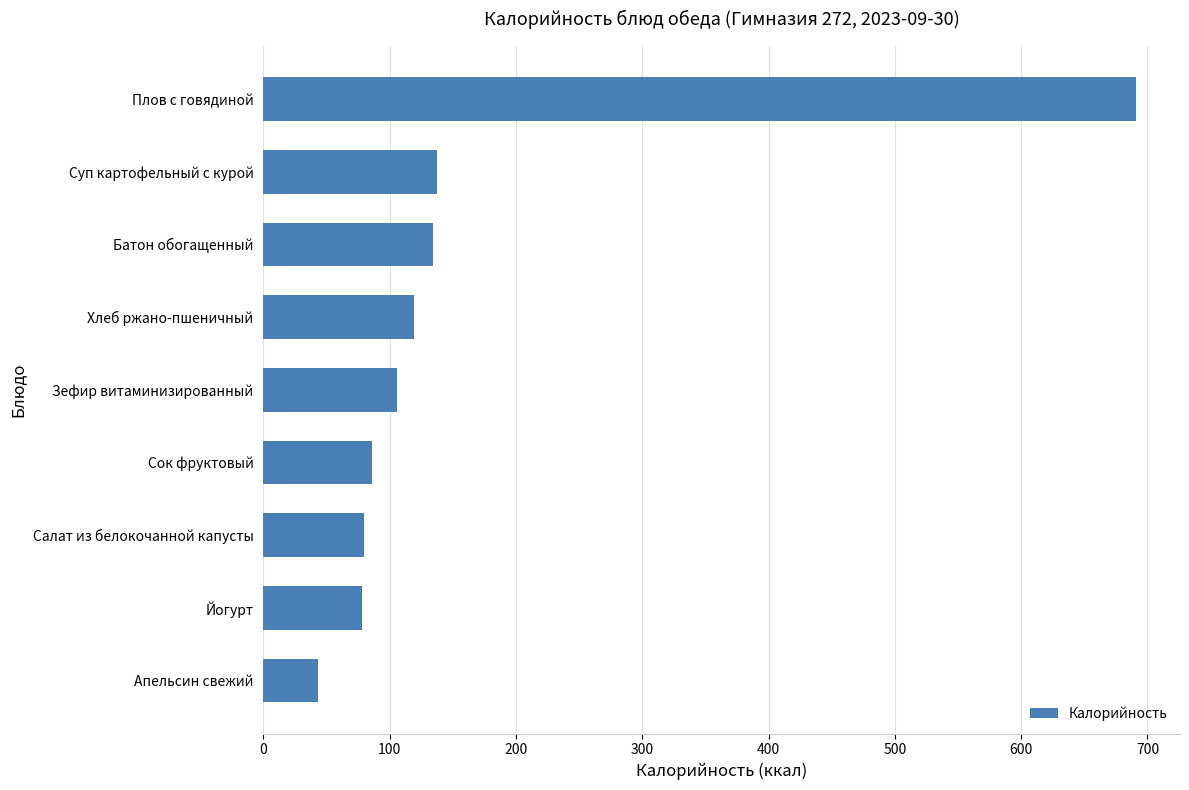

Count the number of data series in this chart.

1